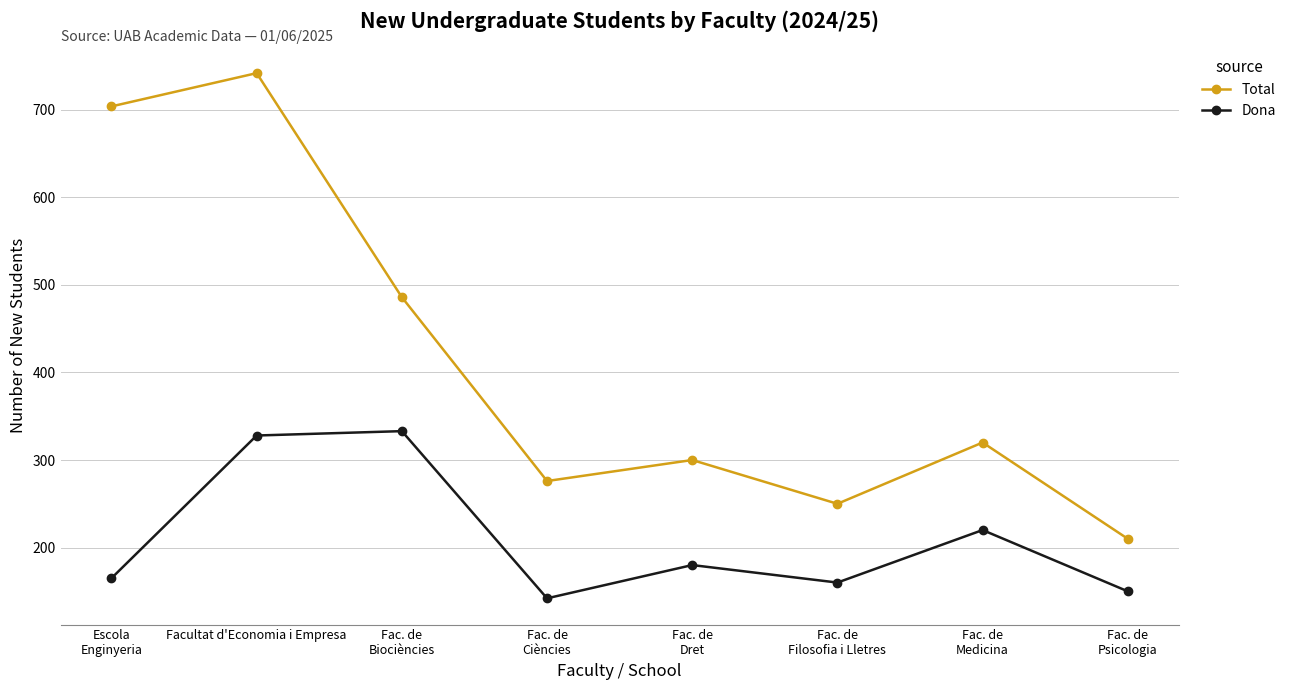

How many lines are shown in the chart?

2